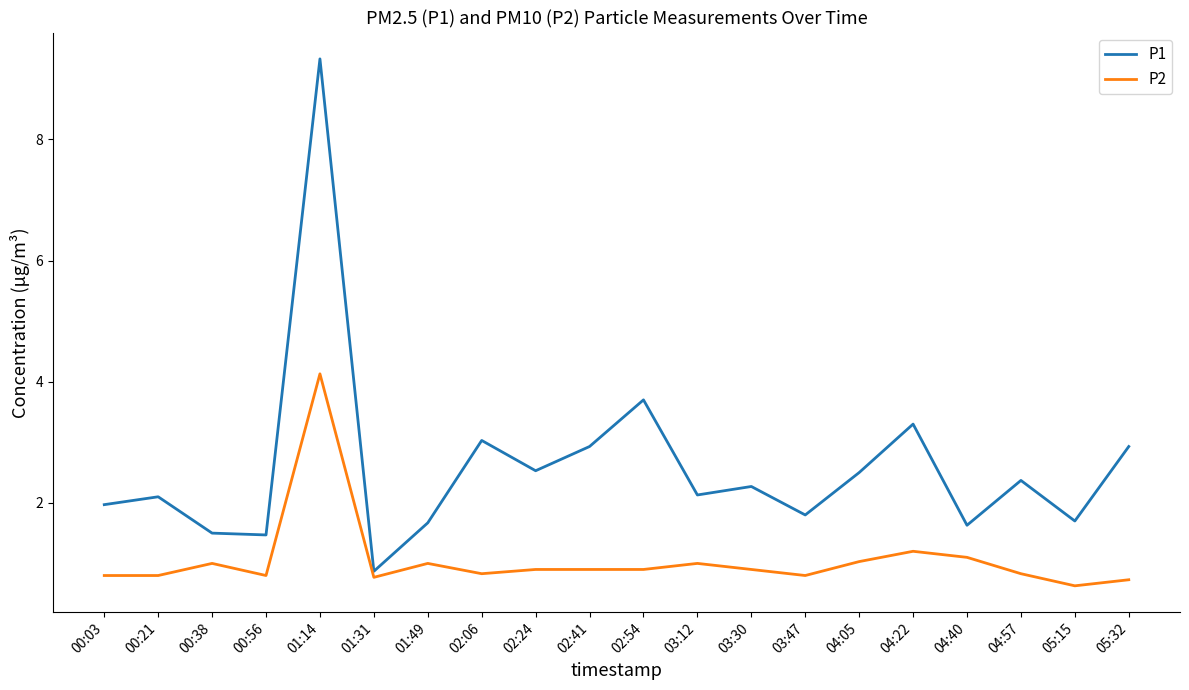

Reading left to right, extract all data points from this chart.

P1: 2.0	2.1	1.5	1.5	9.3	0.9	1.7	3.0	2.5	2.9	3.7	2.1	2.3	1.8	2.5	3.3	1.6	2.4	1.7	2.9
P2: 0.8	0.8	1.0	0.8	4.1	0.8	1.0	0.8	0.9	0.9	0.9	1.0	0.9	0.8	1.0	1.2	1.1	0.8	0.6	0.7